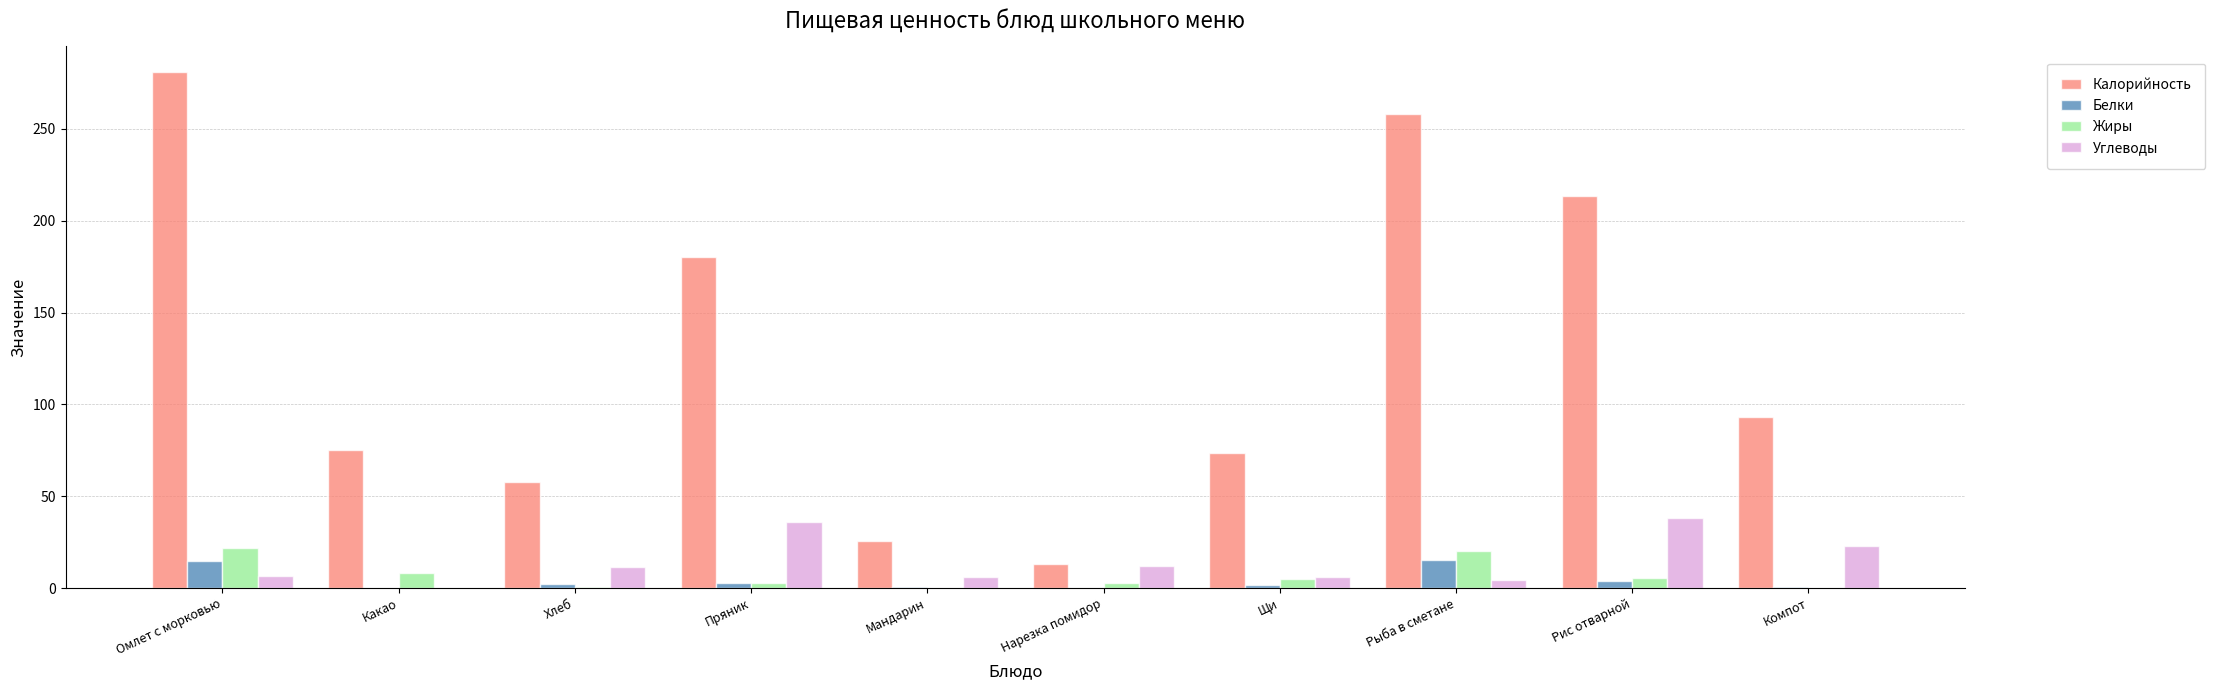

At which category is the sum across all series the highest?

Омлет с морковью